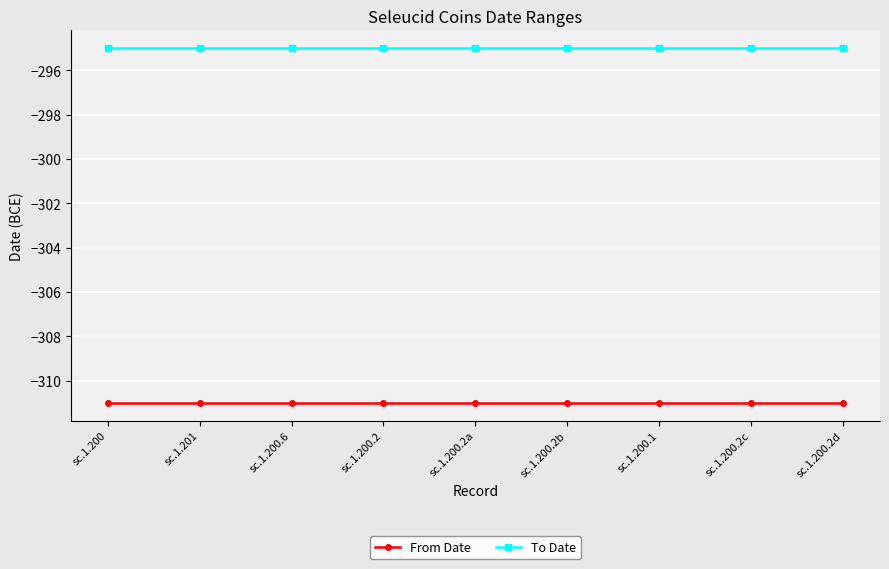

What is the label of the 3rd point from the right?

sc.1.200.1